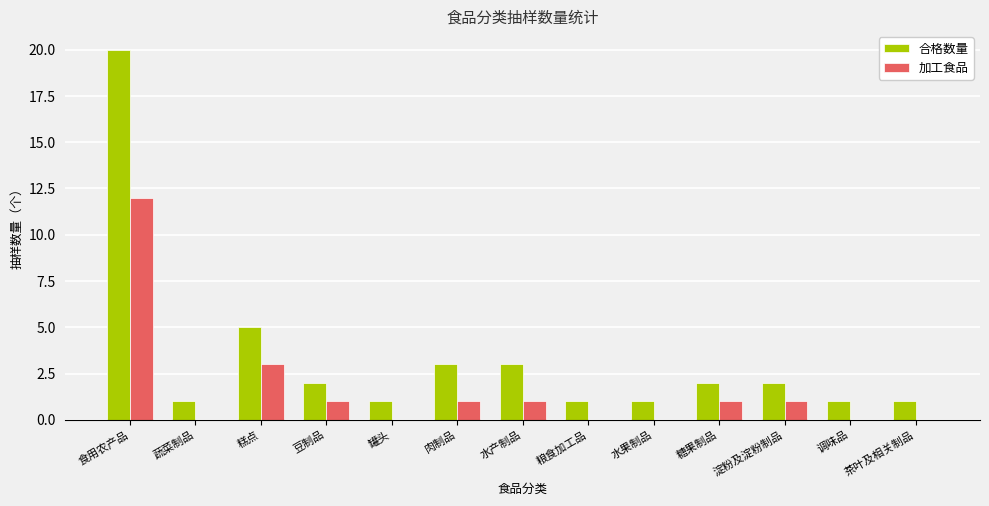

Where does the 加工食品 series first go above 1?

食用农产品